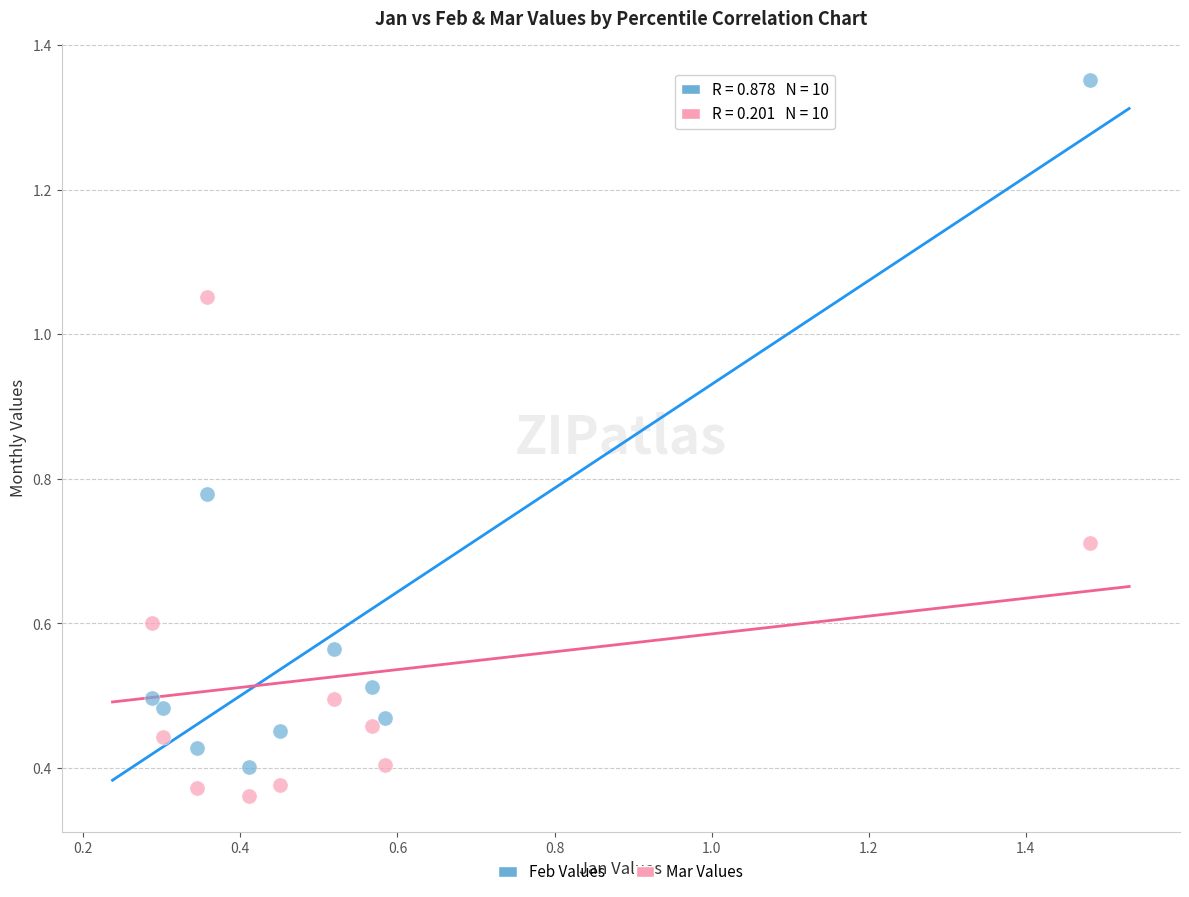

Which series has the widest spread of Y values?

Feb Values